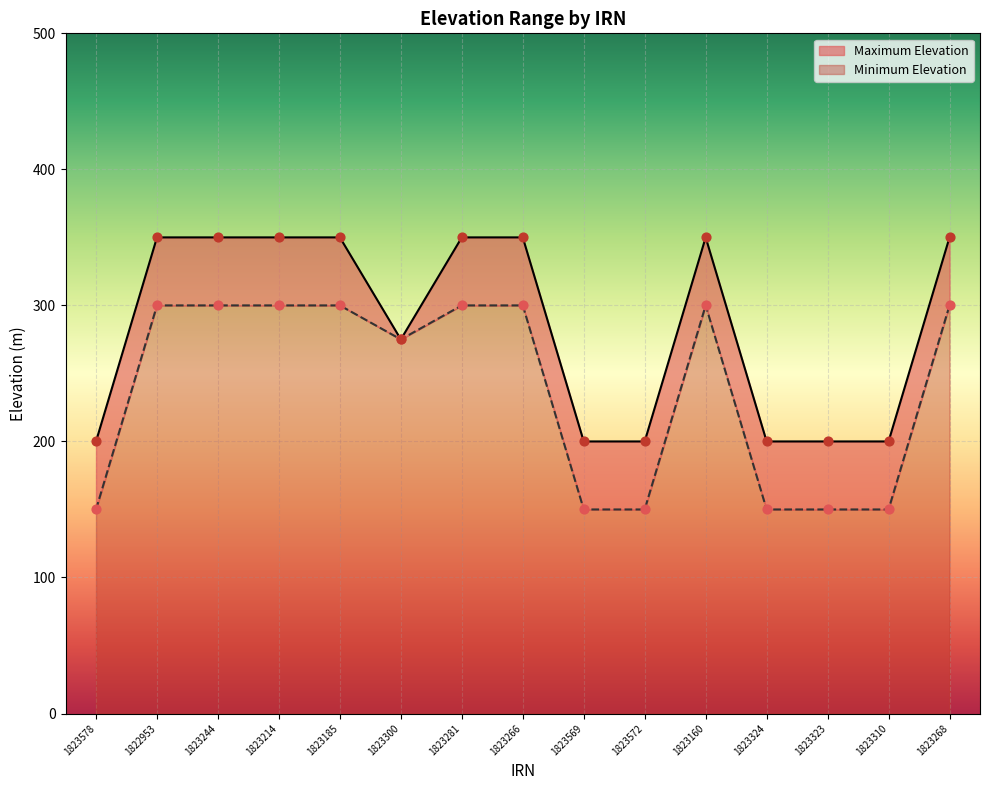

Which series reaches the minimum Y coordinate?

Minimum Elevation